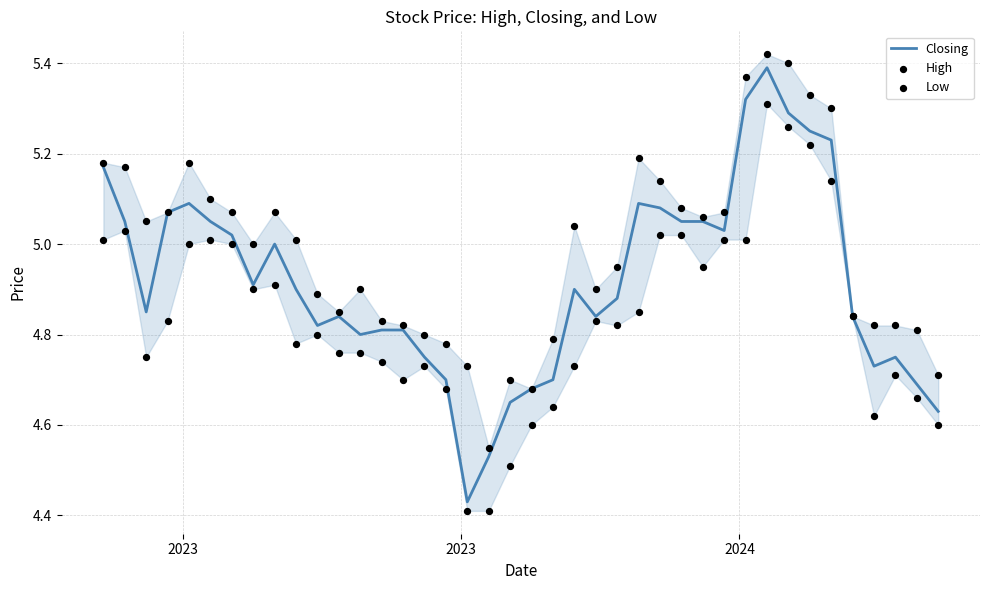

Is the value of Low at 2023 greater than the value of High at 39?

Yes